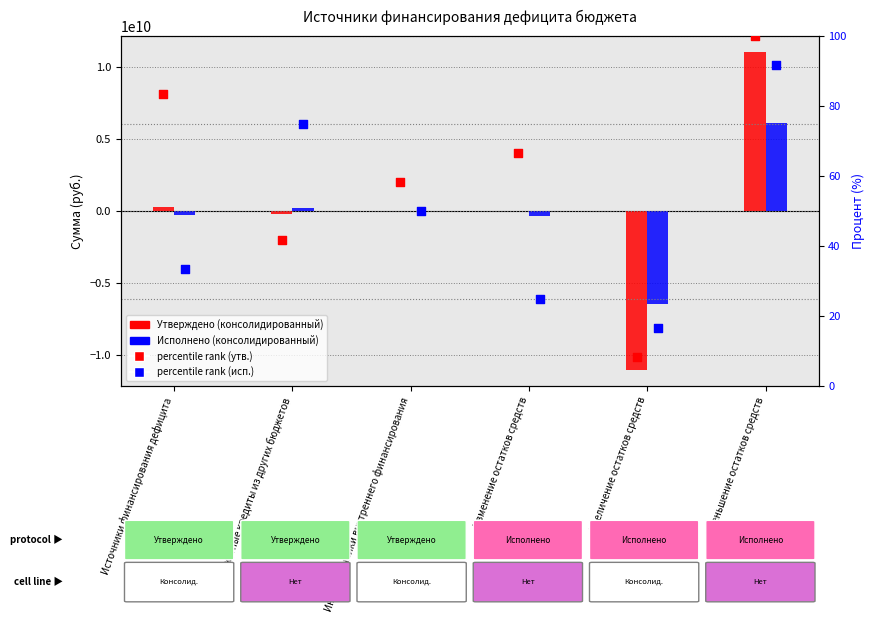

Which series has the largest total across all categories?

Утверждено (консолидированный)